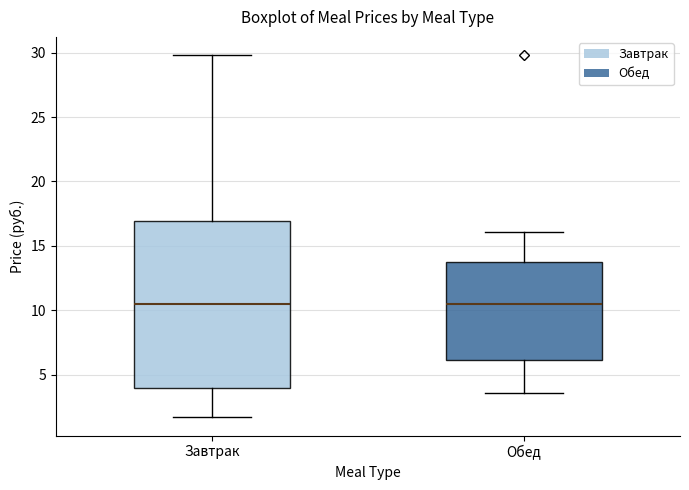

Reading left to right, transcribe this box plot: for each box, give where its median line is, the range the box spans, and where its two whiskers end, as read against the y-axis. The values are not printed on the chart, so give them approximately, as read against the axis.

Завтрак: median 10.5, box 4.0 to 17.0, whiskers 1.5 to 30.0
Обед: median 10.5, box 6.0 to 14.0, whiskers 3.5 to 16.0